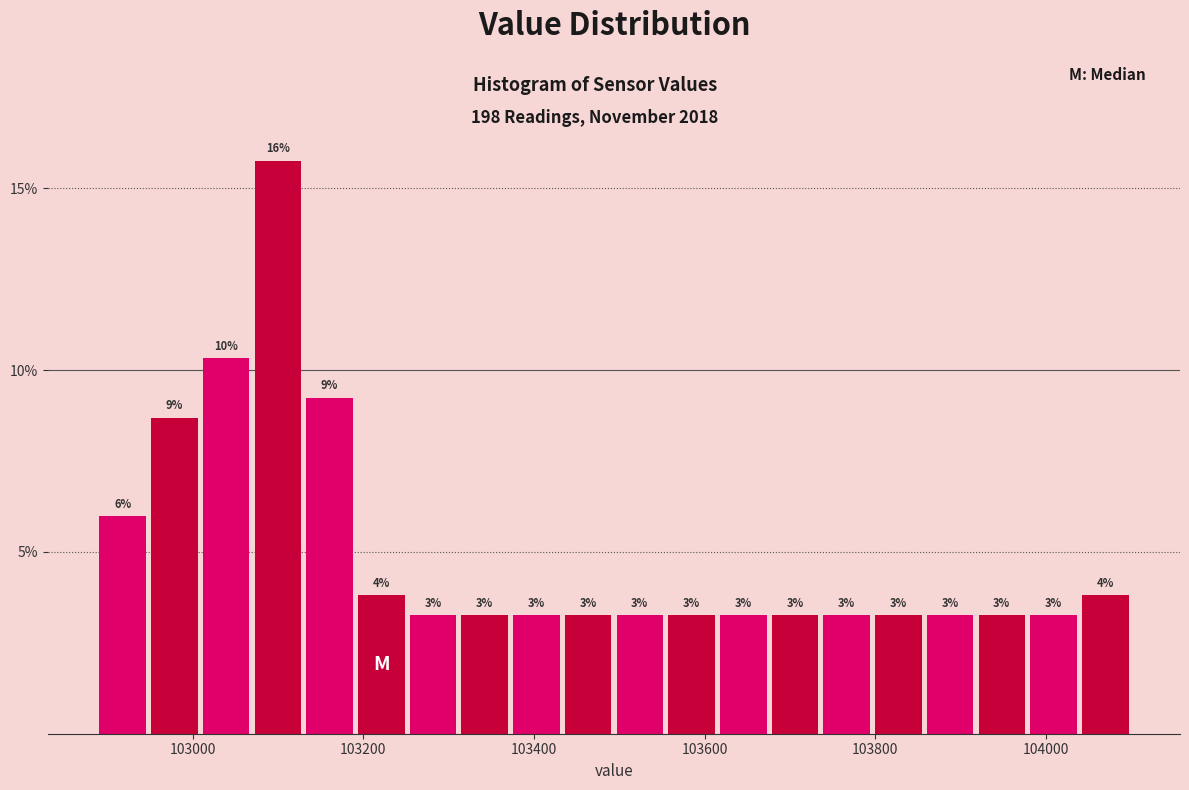

Read against the x-axis, roughly where is the centre of the tallest bar?

103100